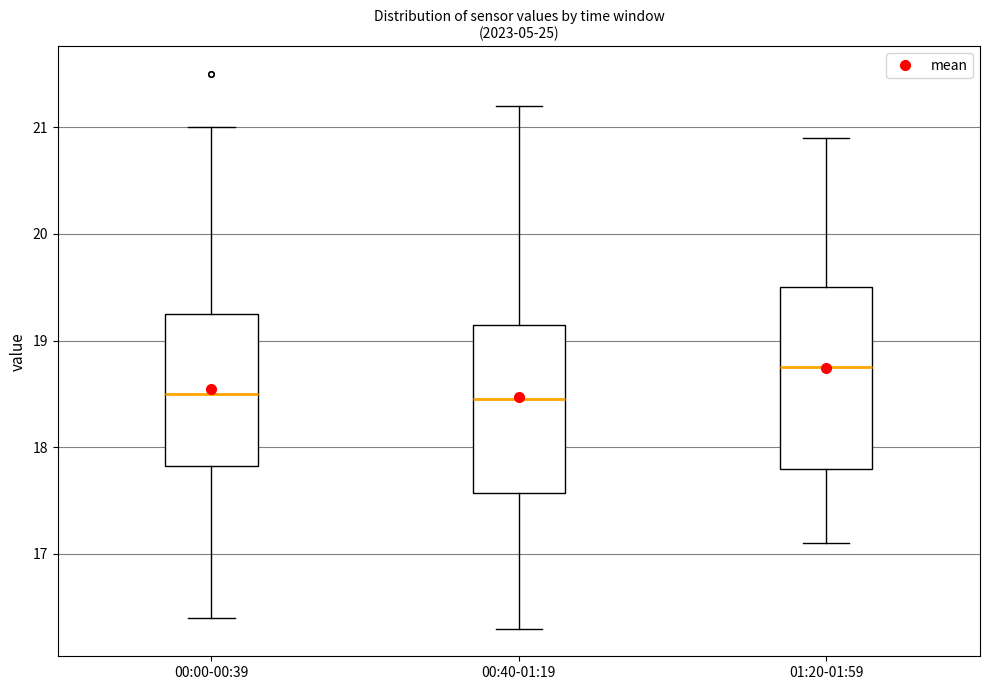

Reading left to right, transcribe this box plot: for each box, give where its median line is, the range the box spans, and where its two whiskers end, as read against the y-axis. The values are not printed on the chart, so give them approximately, as read against the axis.

00:00-00:39: median 18.5, box 17.8 to 19.3, whiskers 16.4 to 21.0
00:40-01:19: median 18.5, box 17.6 to 19.2, whiskers 16.3 to 21.2
01:20-01:59: median 18.8, box 17.8 to 19.5, whiskers 17.1 to 20.9